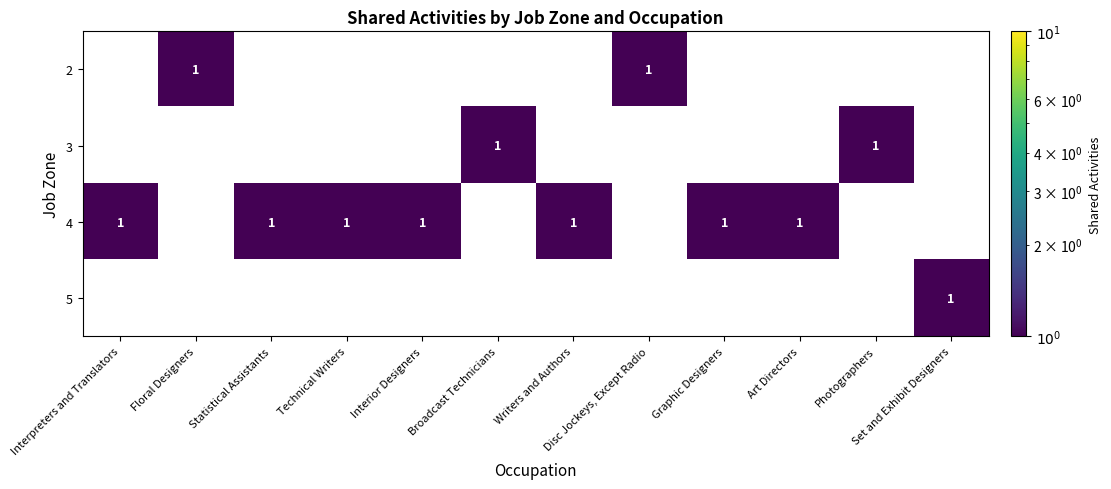

Is the value of 4 at Disc Jockeys, Except Radio greater than the value of 2 at Disc Jockeys, Except Radio?

No